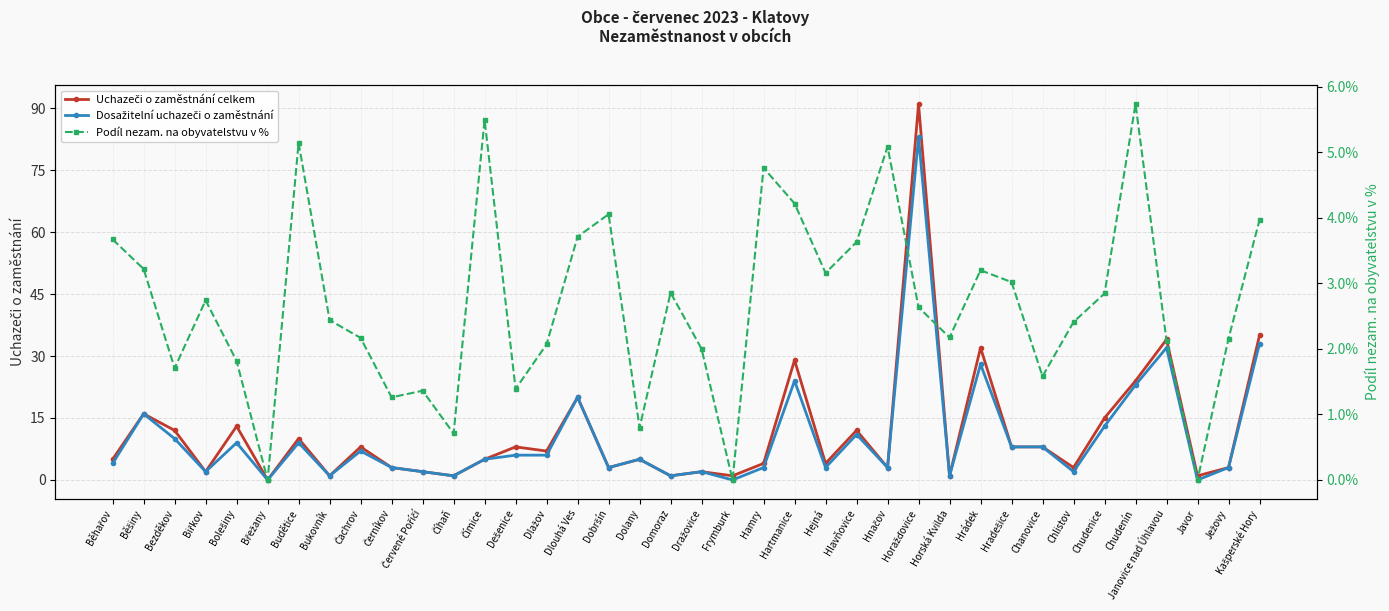

What is the average value of the Dosažitelní uchazeči o zaměstnání series?

10.3